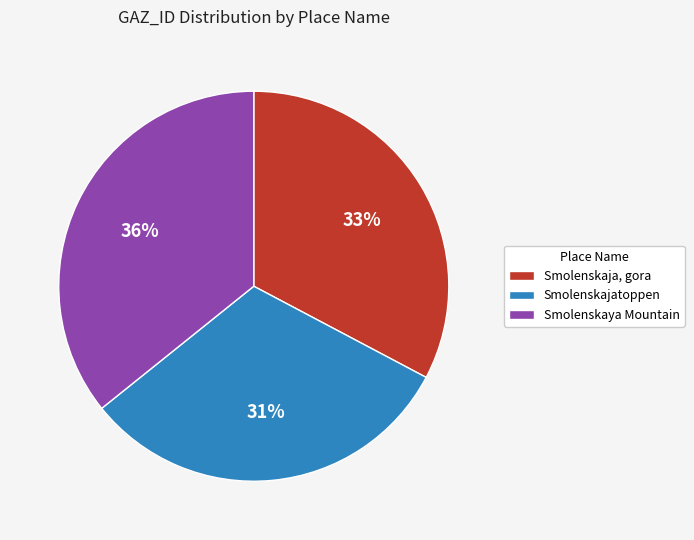

True or false: Smolenskaya Mountain accounts for 26% of the total.

False